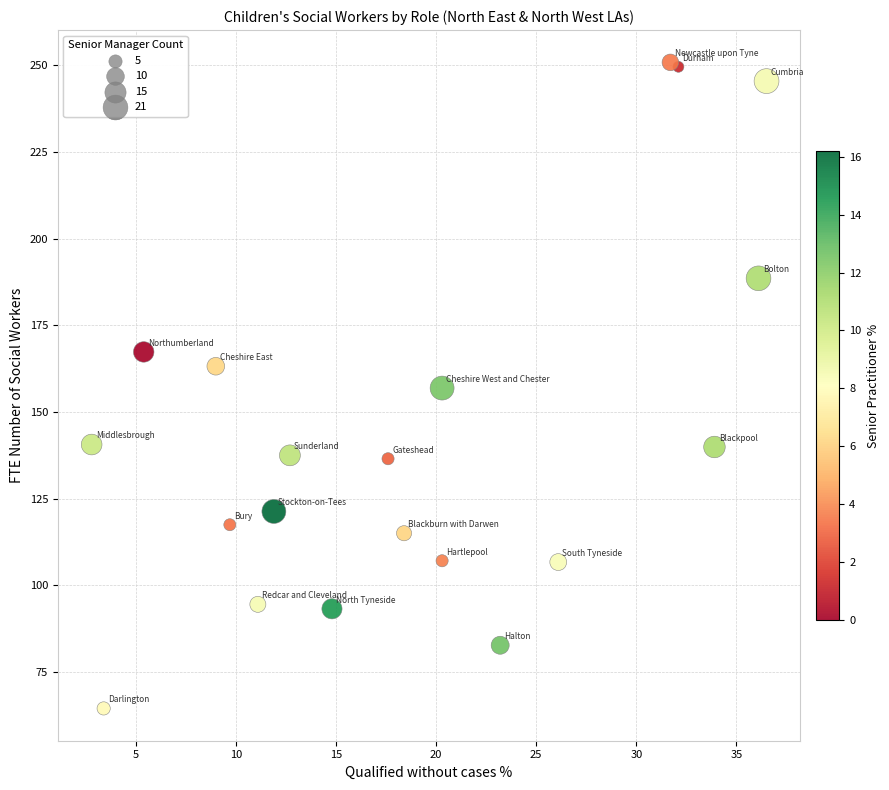

What is the range of Y values (max minus min)?

186.3